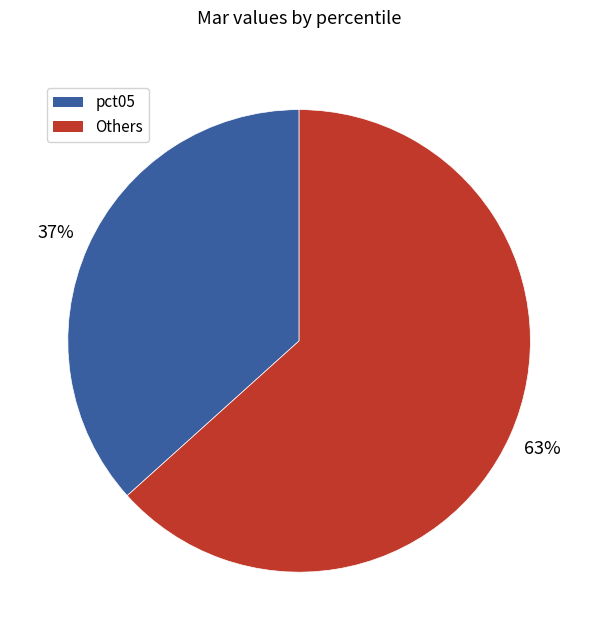

What percentage is the Others slice, to the nearest percent?

63%